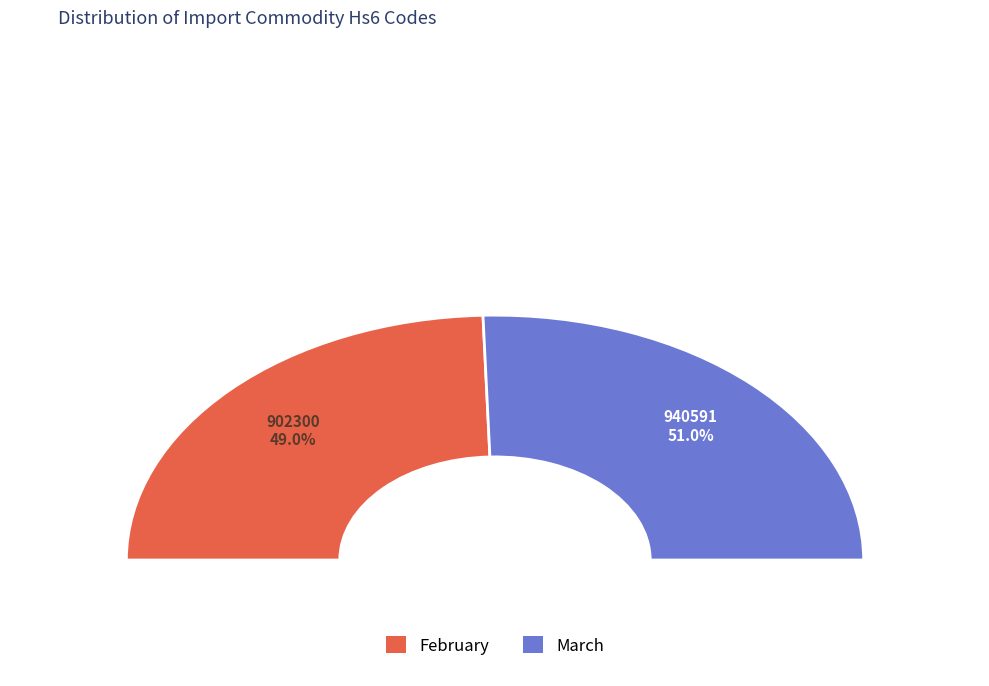

To the nearest percent, what portion does March represent?

51%